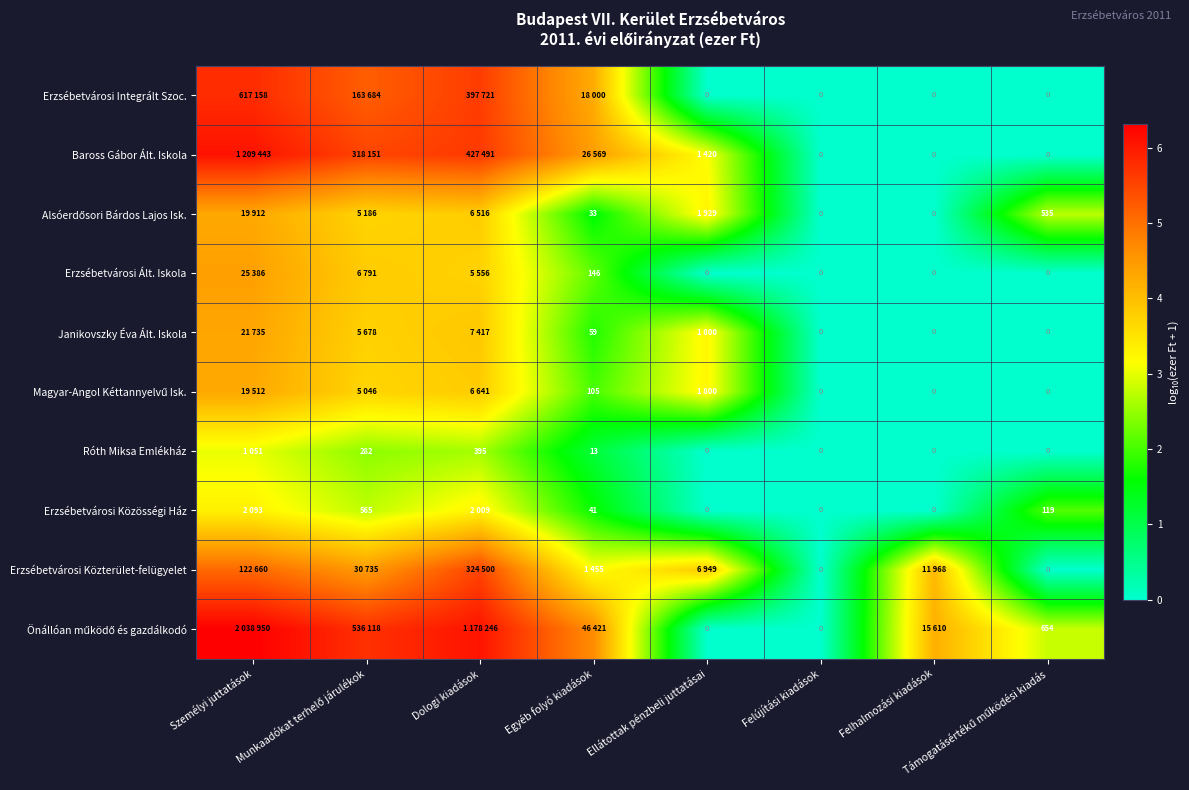

What is the difference between the Alsóerdősori Bárdos Lajos Isk. values at Személyi juttatások and Felújítási kiadások?

4.3